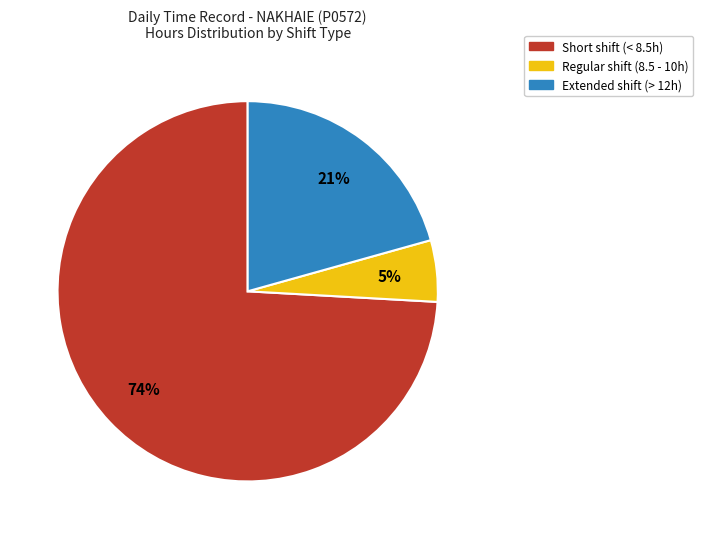

Does any single category account for the majority?

Yes